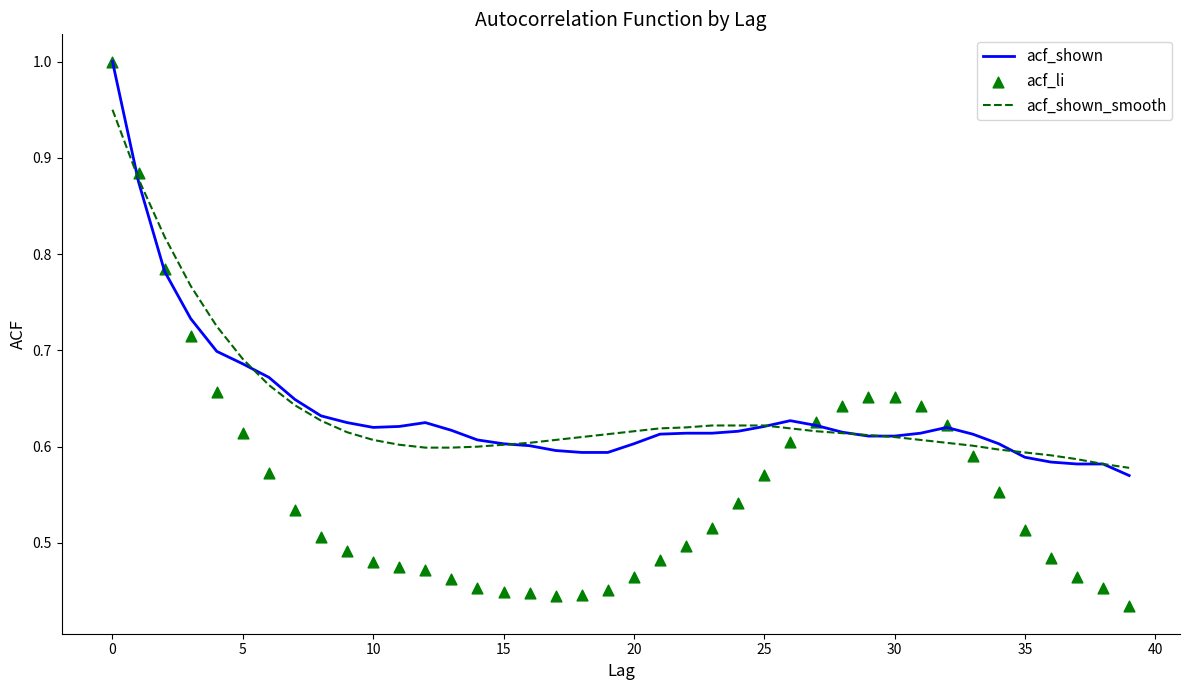

Which series has the widest spread of Y values?

acf_li